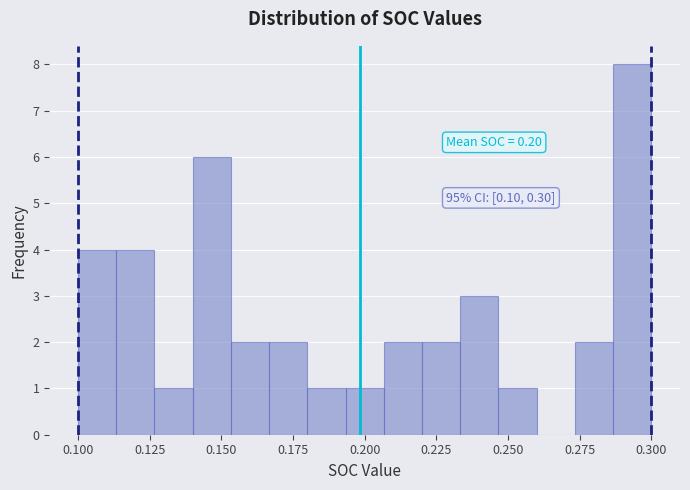

Around what value on the x-axis is the tallest bar? Give the approximate position of its centre, as read against the axis.

0.295